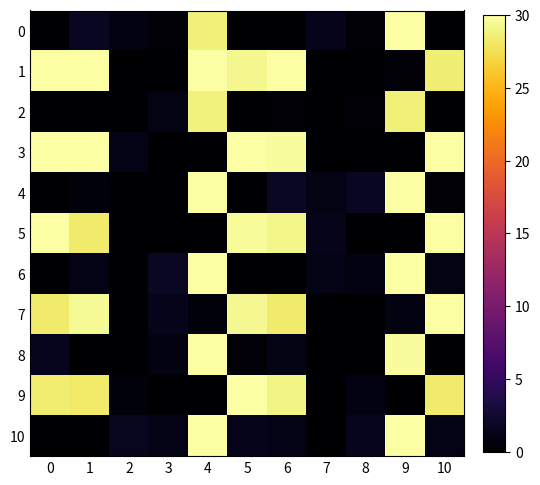

Which label corresponds to the largest value in the chart?

9